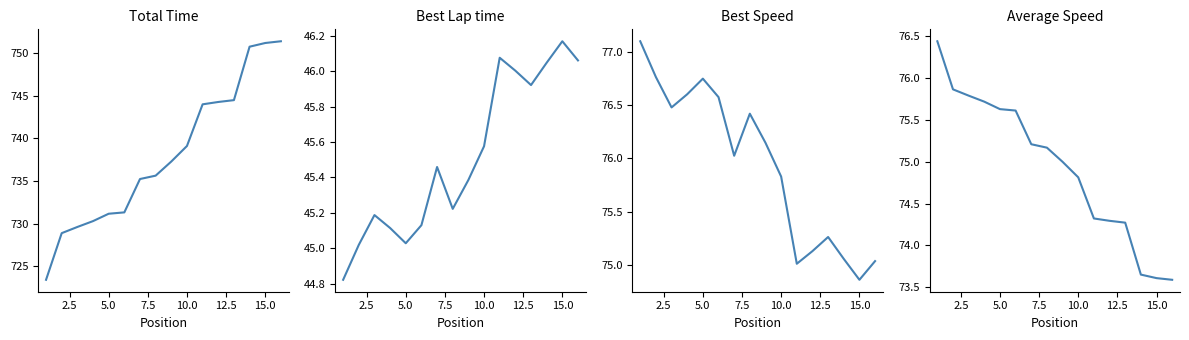

True or false: Best Speed and Average Speed intersect in this chart.

False